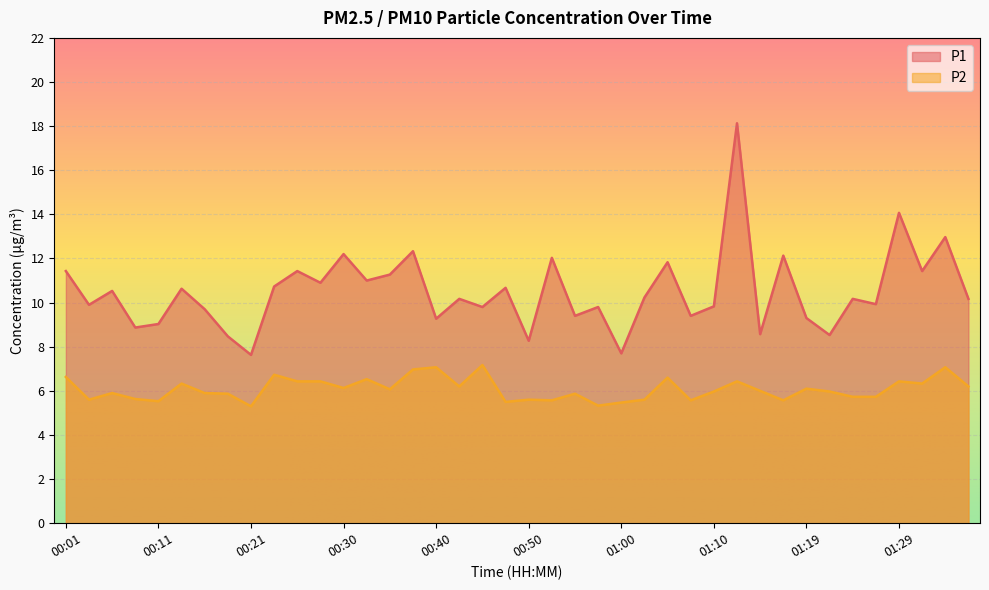

What is the sum of all P2 values?

243.1